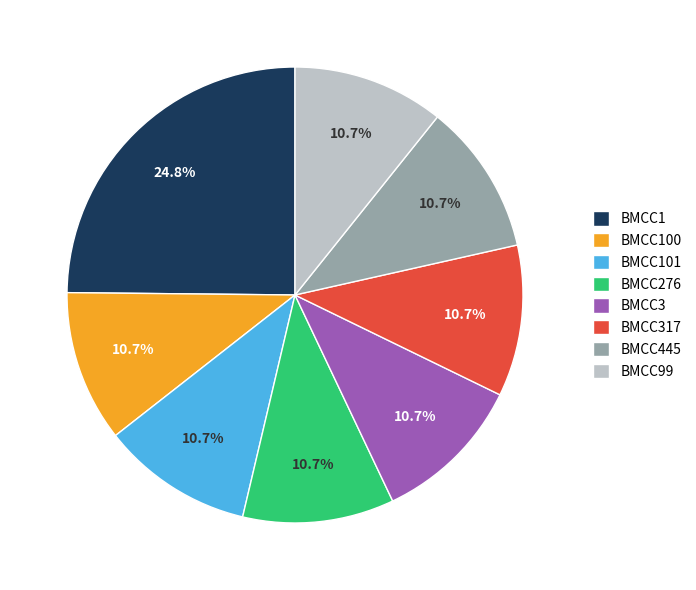

Count the number of slices in the pie.

8